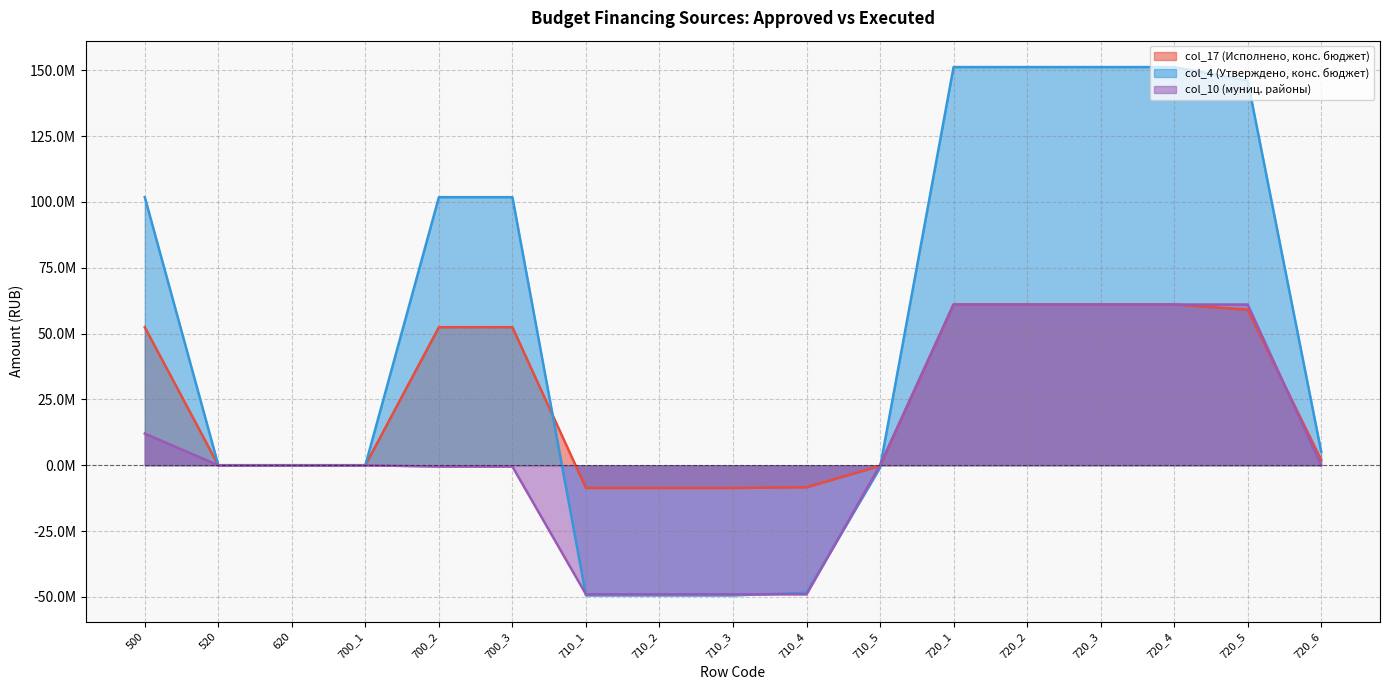

How many values in the col_10 series exceed 0?

6